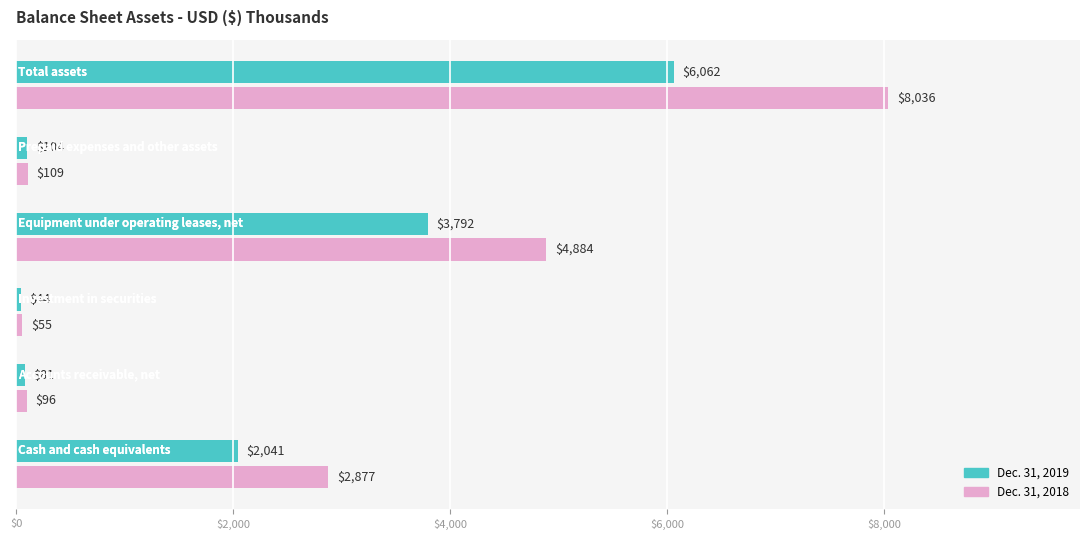

What is the highest value of the Dec. 31, 2018 series?

8036